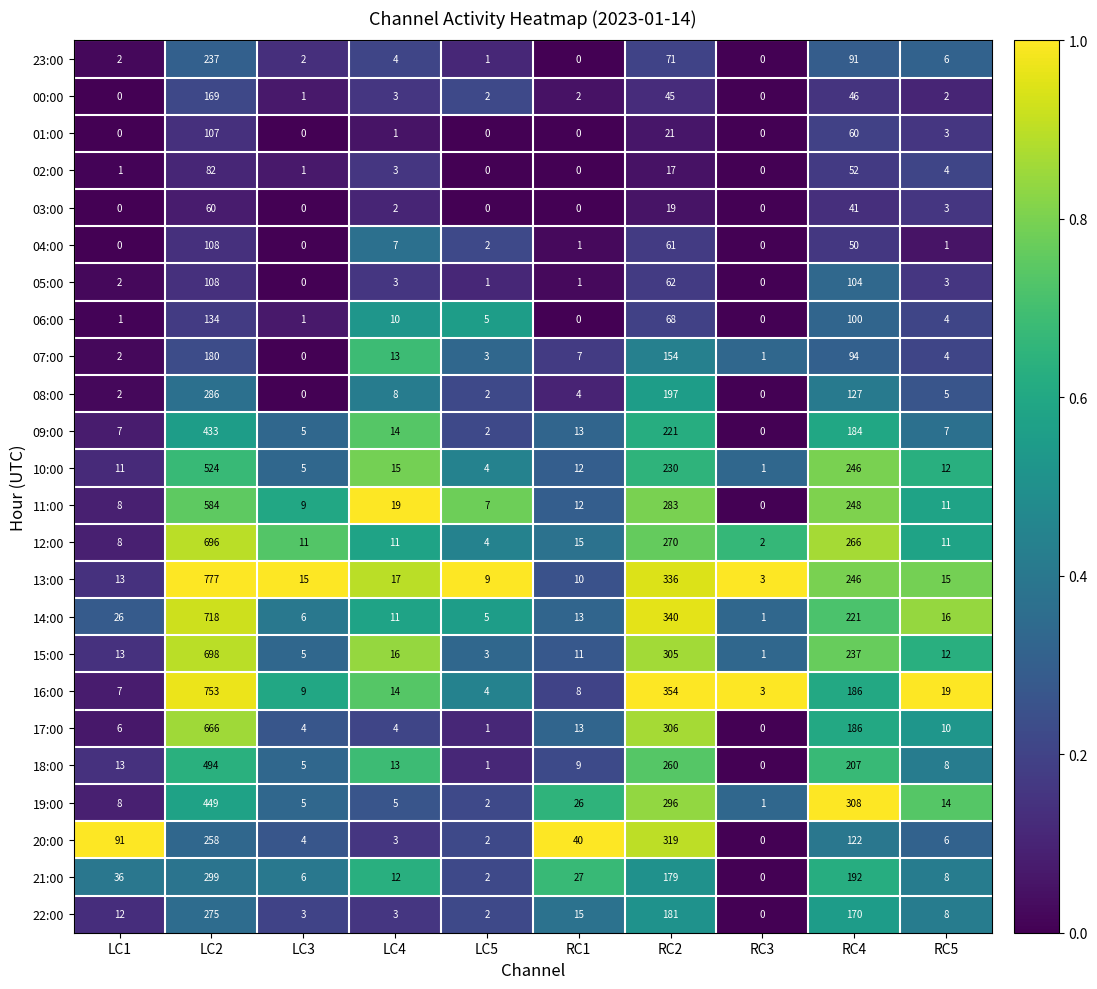

Between LC4 and RC4, which series saw the biggest shift?

19:00